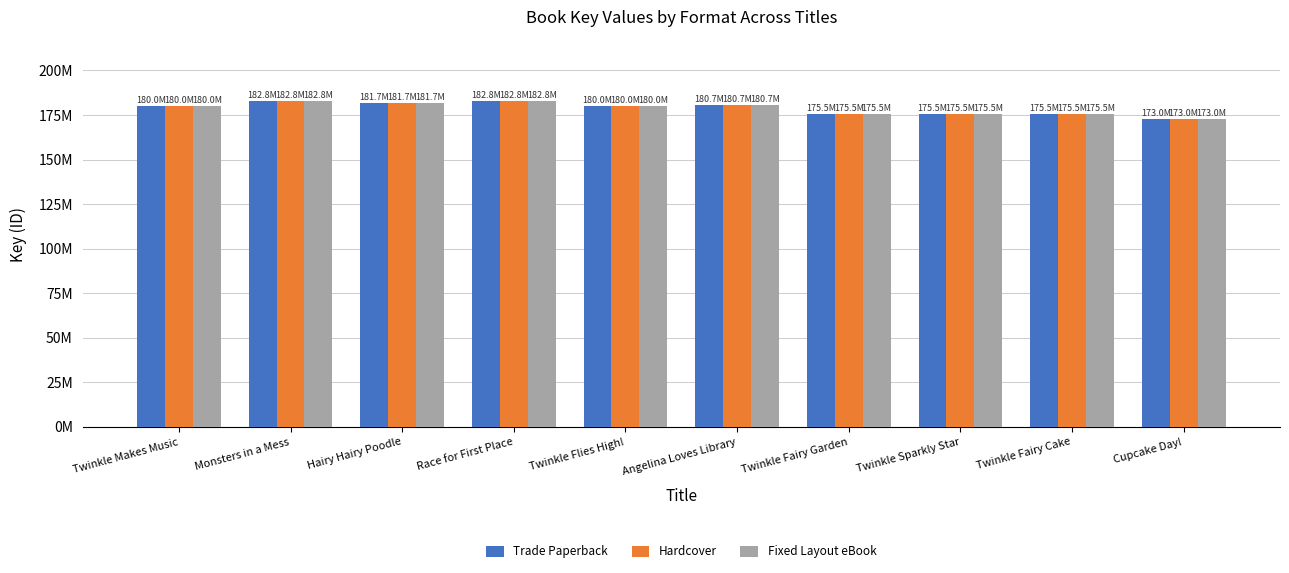

Does the chart contain stacked bars?

No